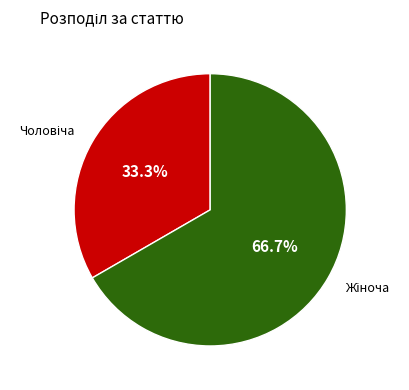

Does any single category account for the majority?

Yes